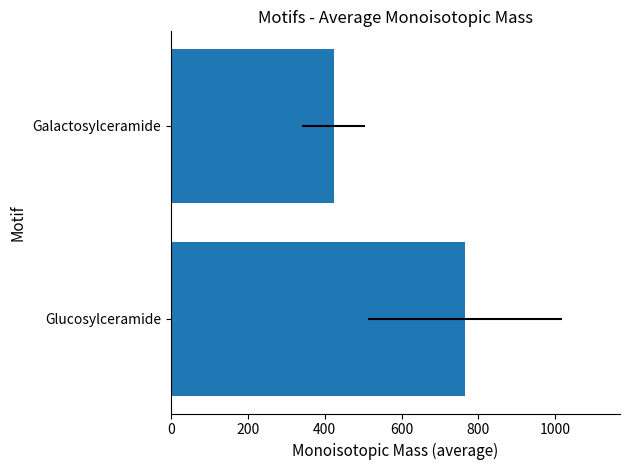

How many values are below 765?

1